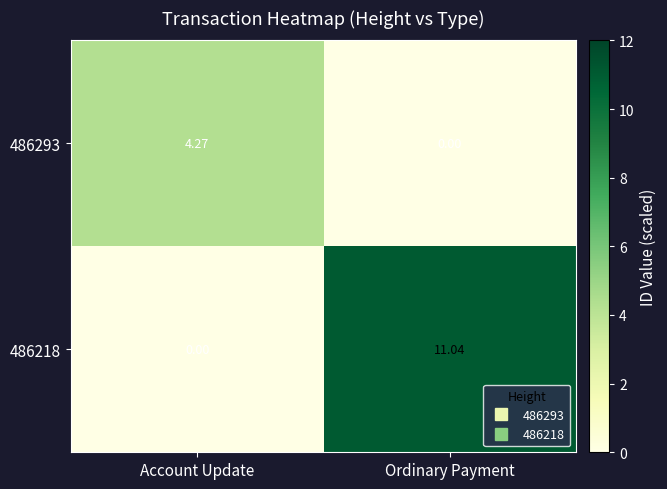

At which label does 486218 first exceed 11?

Ordinary Payment